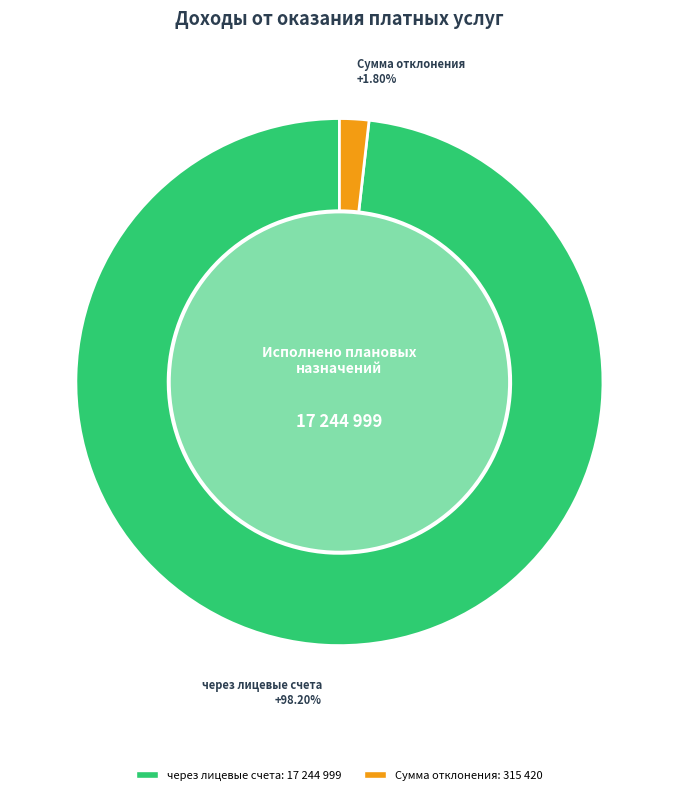

Is there any slice that represents more than half of the pie?

Yes